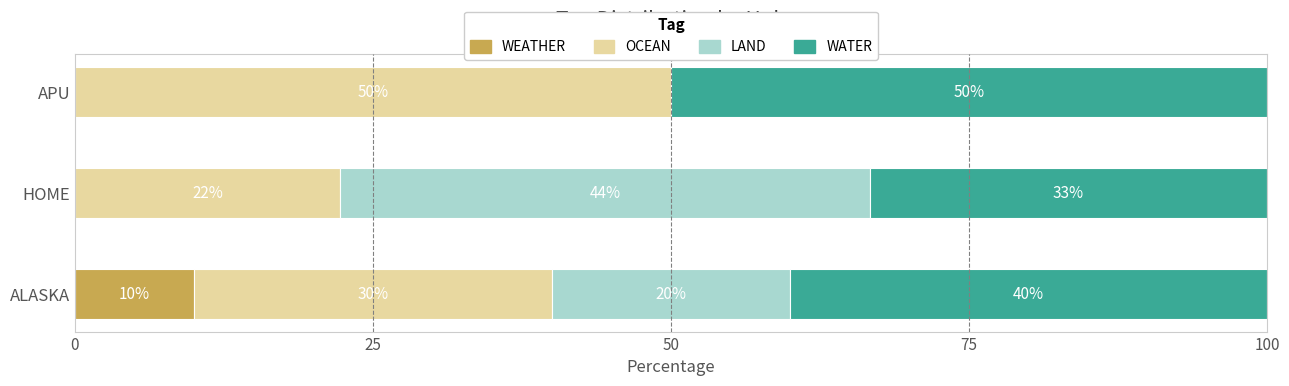

What is the maximum value for WEATHER?

10.0